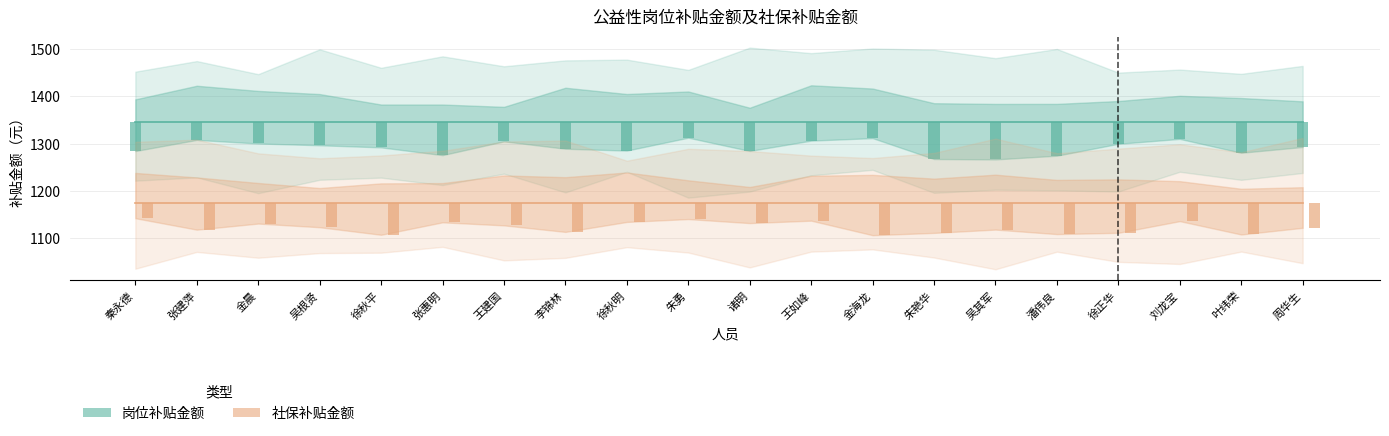

What is the sum of all 社保补贴金额 values?

23472.0